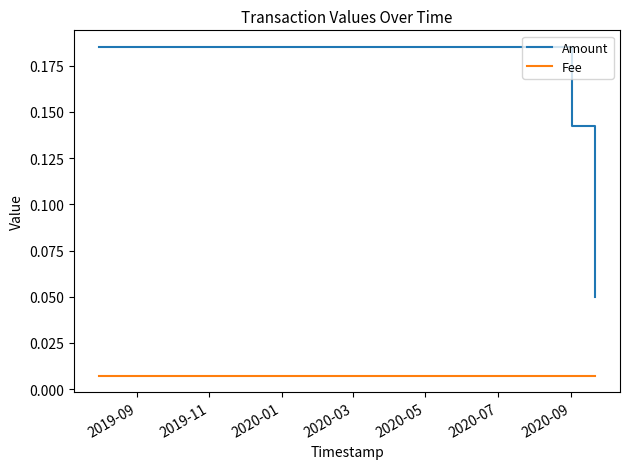

At how many categories does at least one series exceed 0?

3